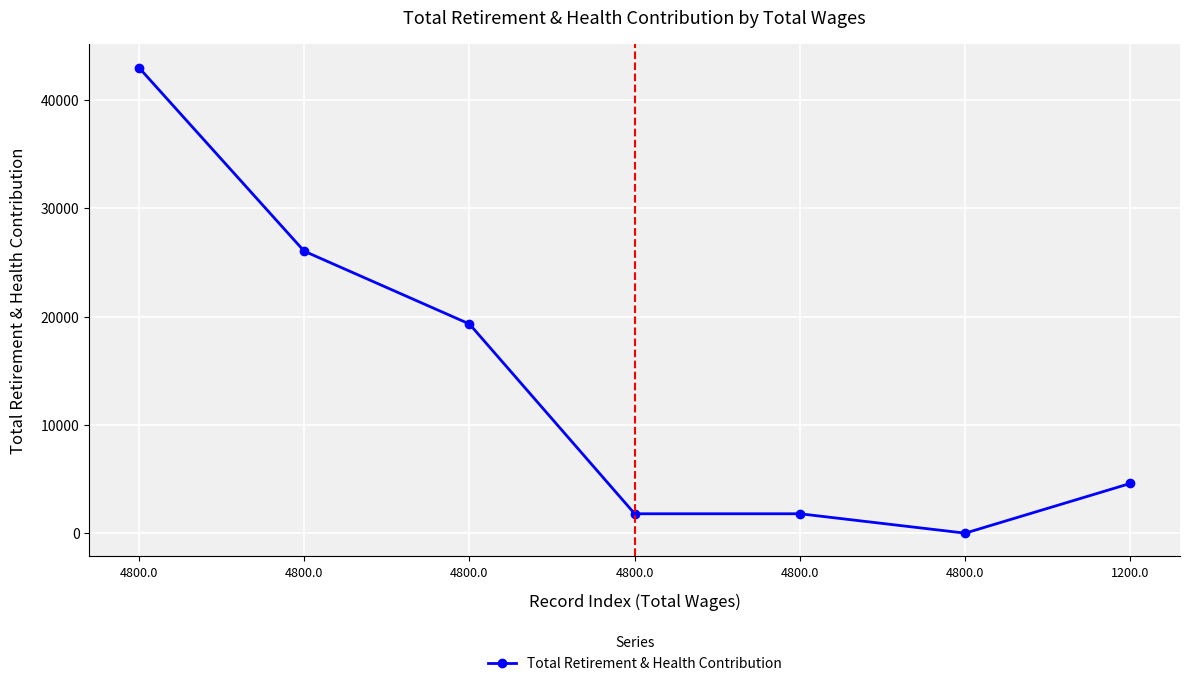

What is the difference between the values at 1200.0 and 4800.0?

38394